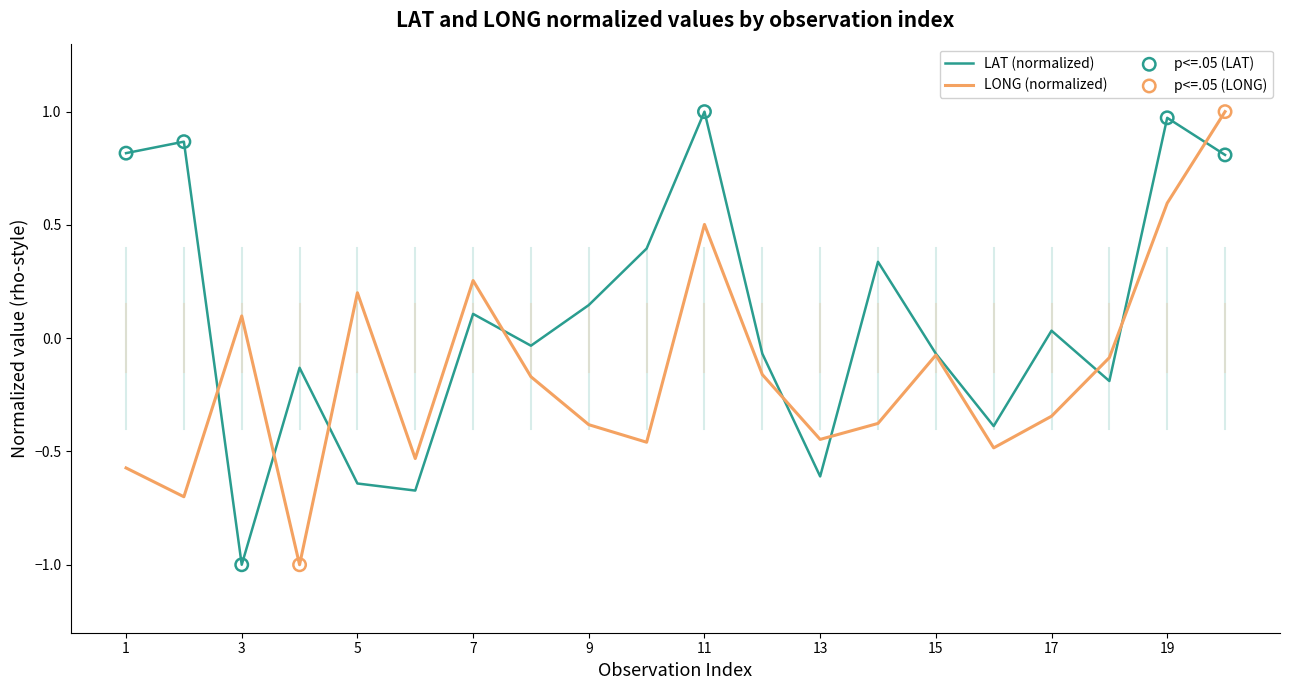

What is the lowest value of the LAT (normalized) series?

-1.0